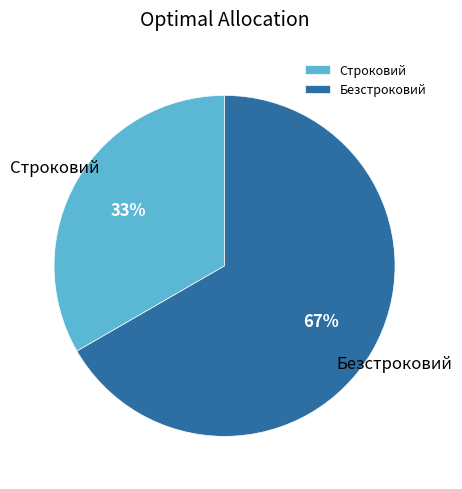

Does any single category account for the majority?

Yes